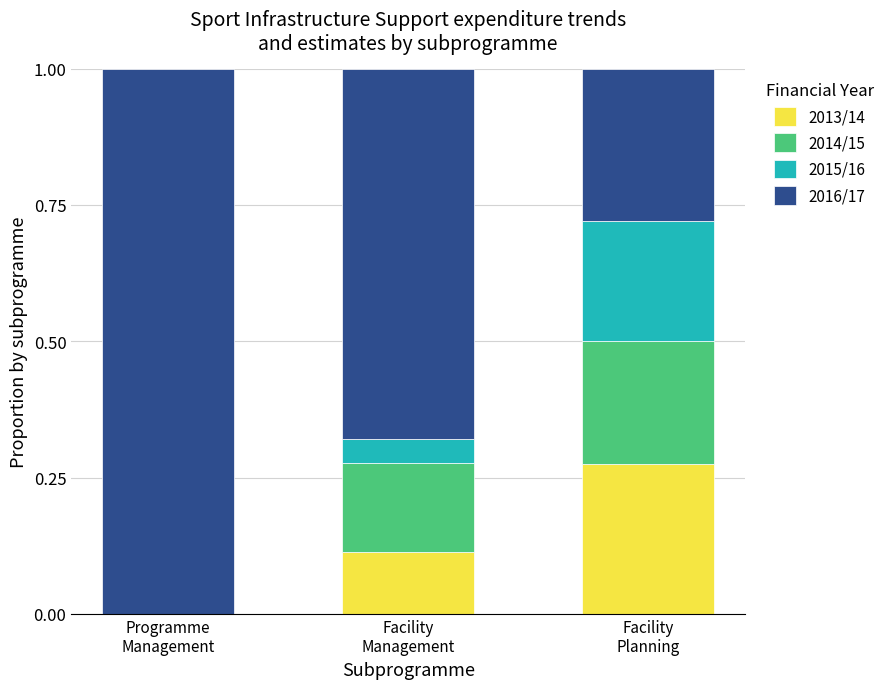

Count the number of data series in this chart.

4